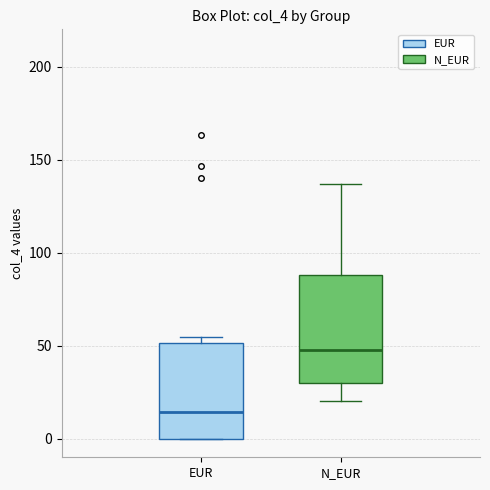

Reading left to right, read every box against the y-axis: the position of its median line, the range the box covers, and the ends of its whiskers. The values are not printed on the chart, so give them approximately, as read against the axis.

EUR: median 15, box 0 to 50, whiskers 0 to 55
N_EUR: median 50, box 30 to 90, whiskers 20 to 135